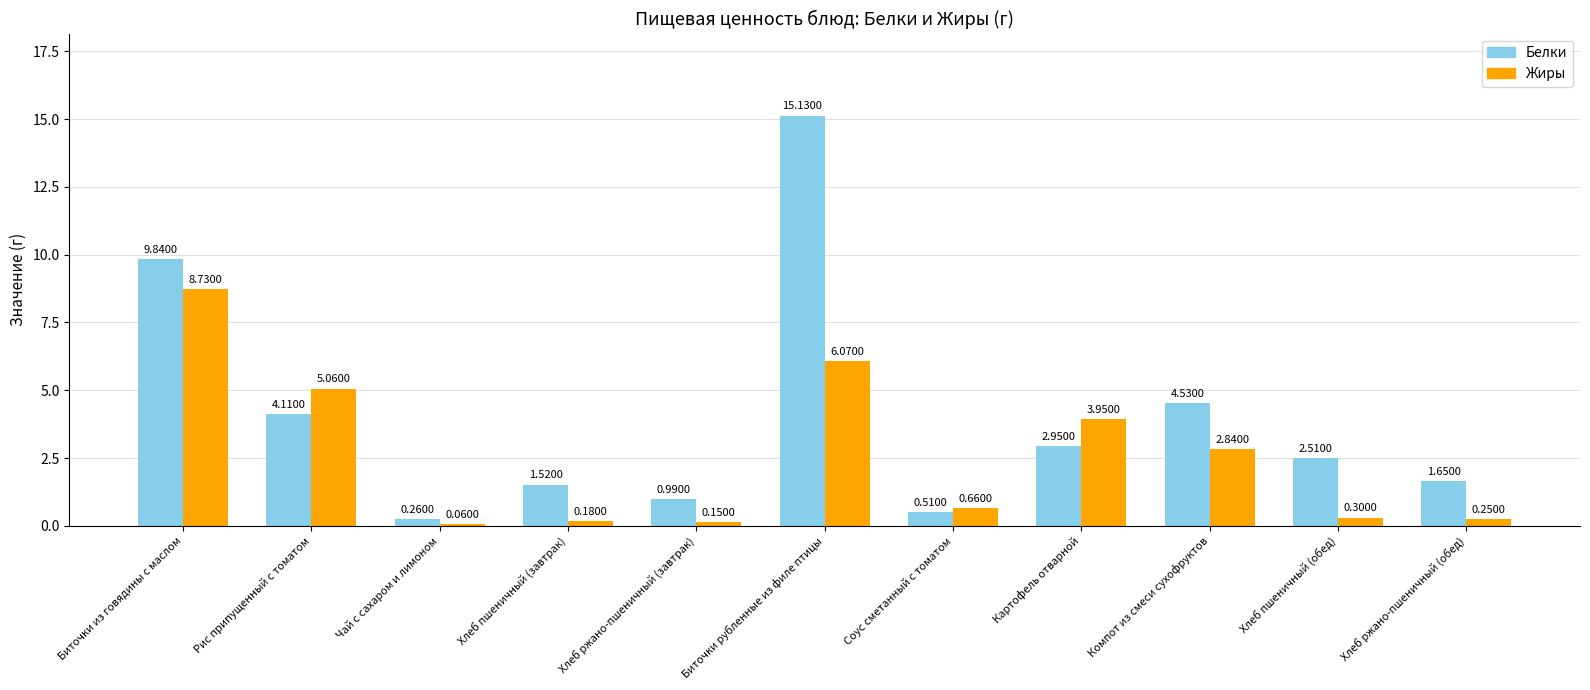

At which label does Белки first exceed 2?

Биточки из говядины с маслом